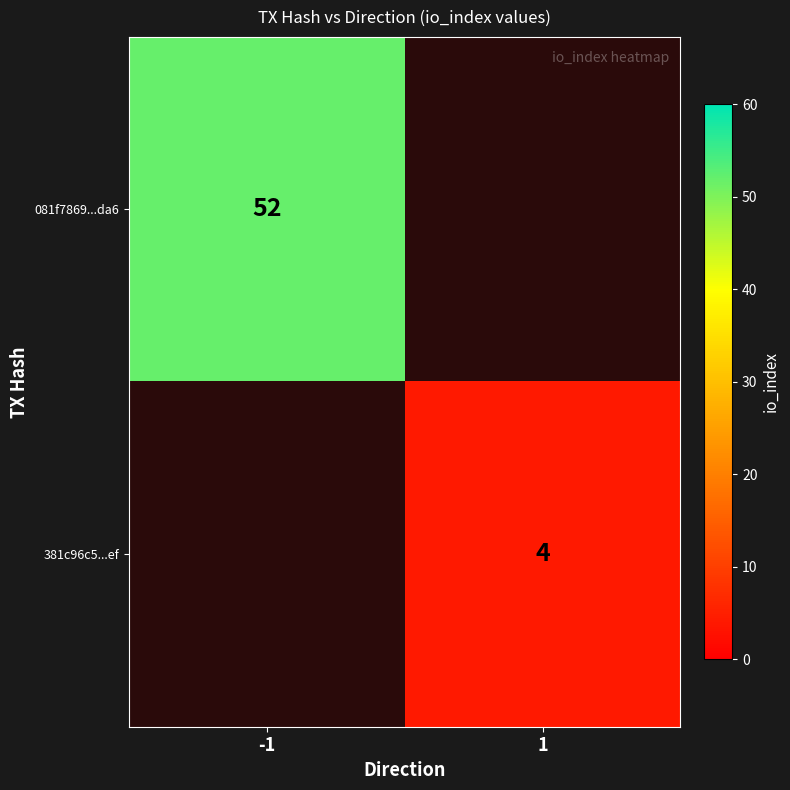

The value of 381c96c5...ef at 1 is 4. True or false?

True